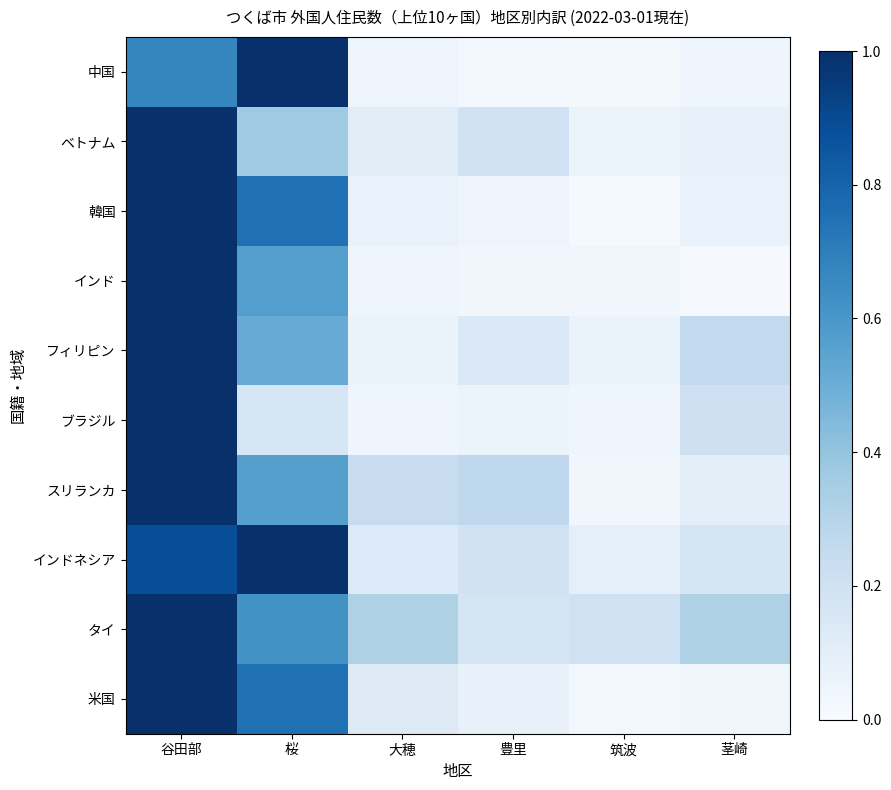

At which category is the sum across all series the highest?

谷田部